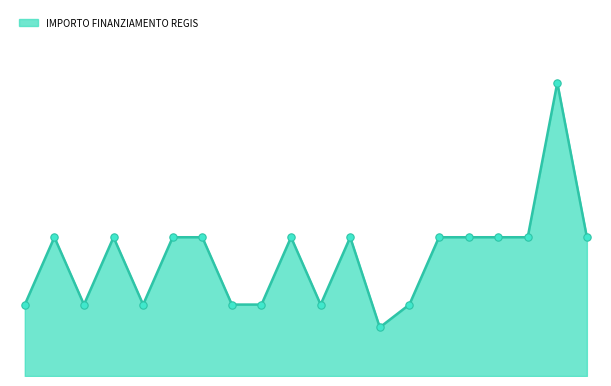

Is this an area chart (filled region under the line)?

Yes